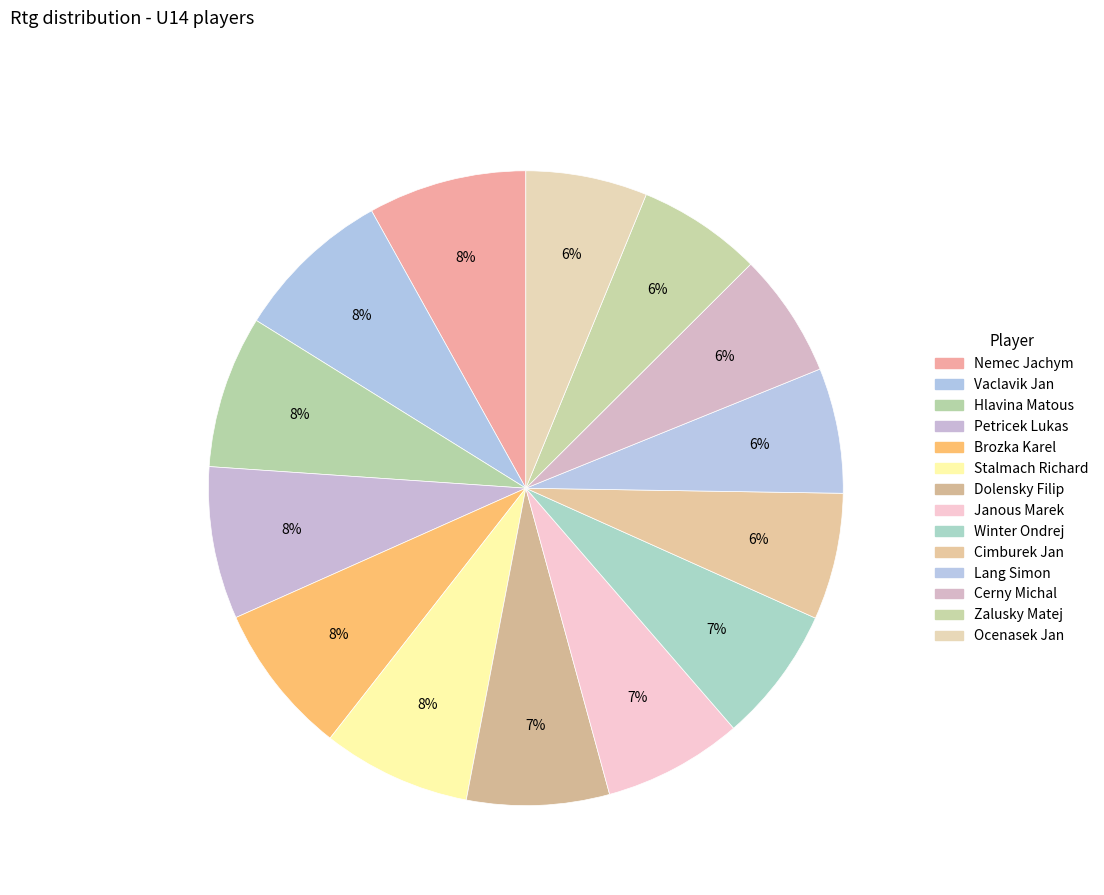

How many slices are in this pie chart?

14